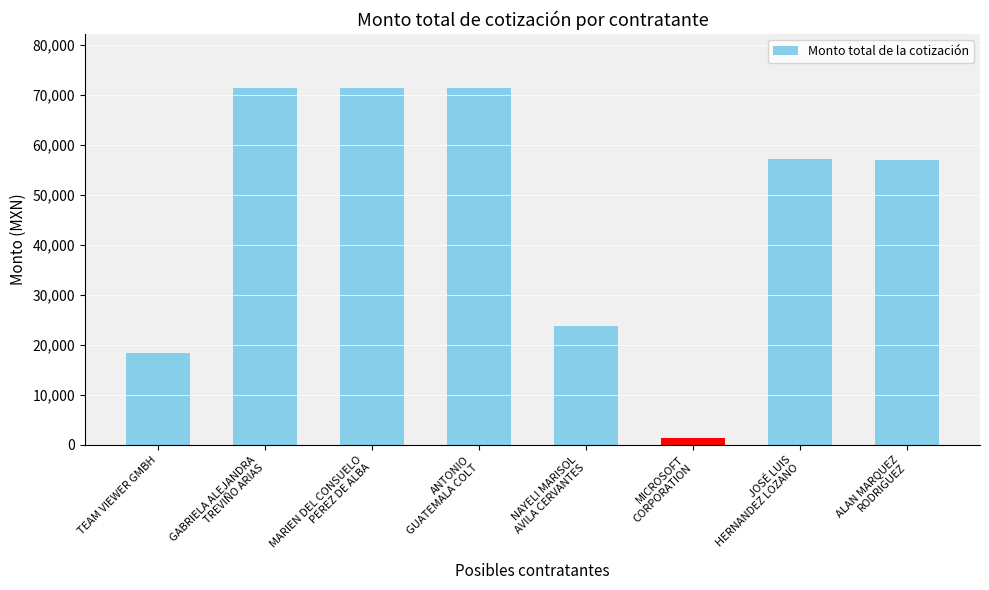

What is the label of the 7th bar from the left?

JOSÉ LUIS
HERNANDEZ LOZANO